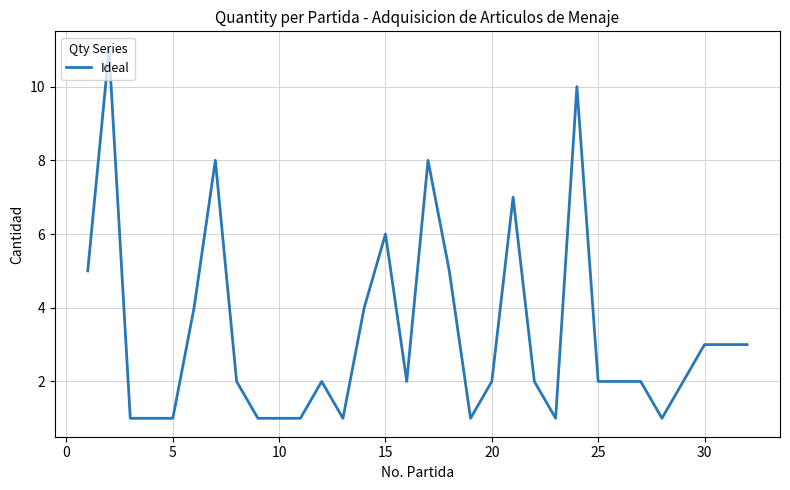

What is the difference between the maximum and minimum values?

10